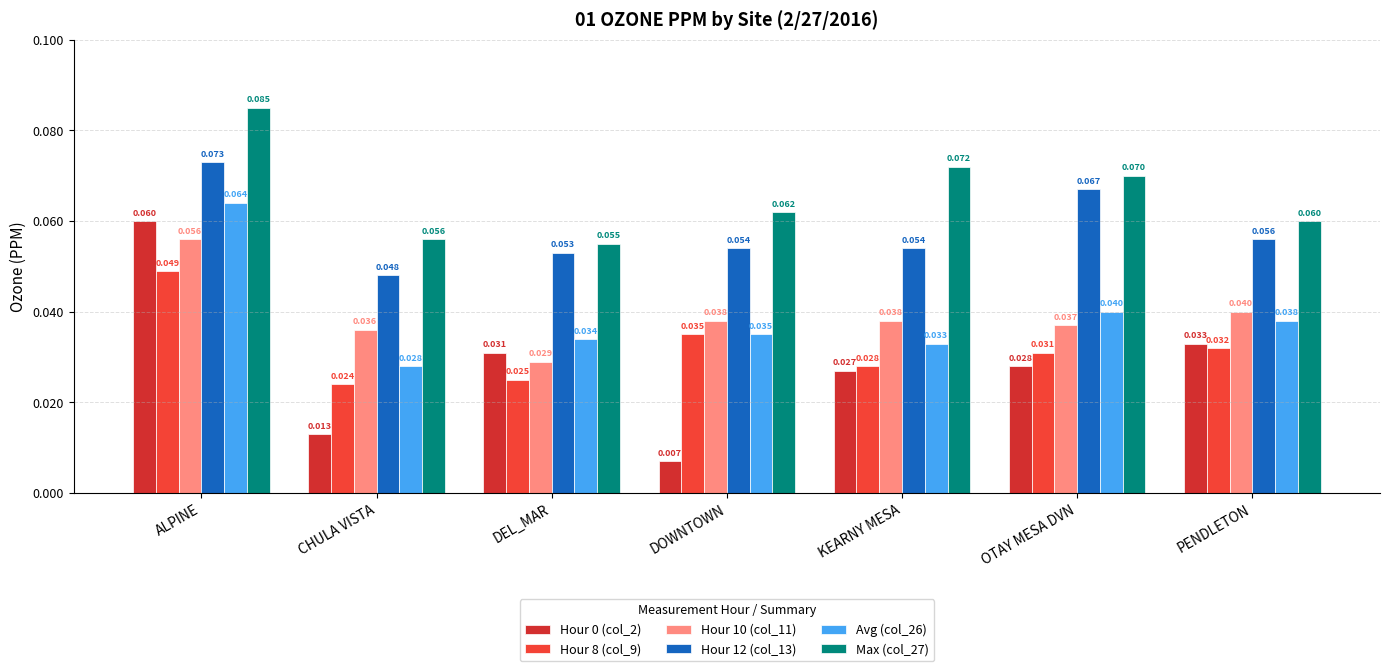

Is the value of Hour 12 (col_13) at OTAY MESA DVN greater than the value of Hour 0 (col_2) at DEL_MAR?

Yes